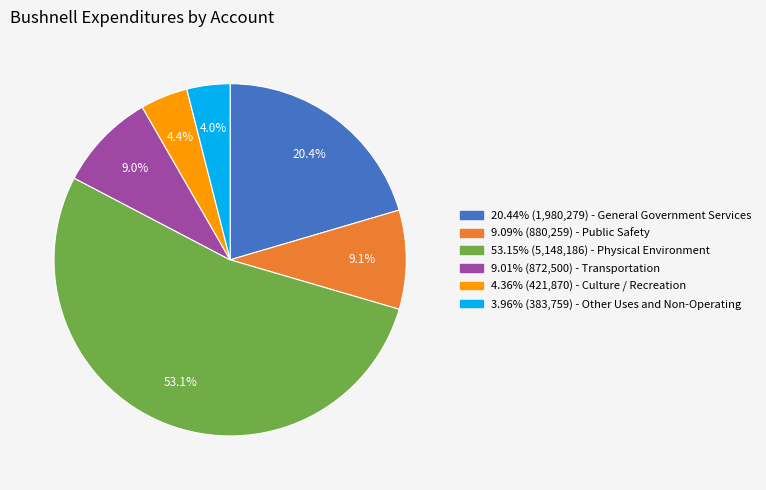

How many segments does this pie chart have?

6